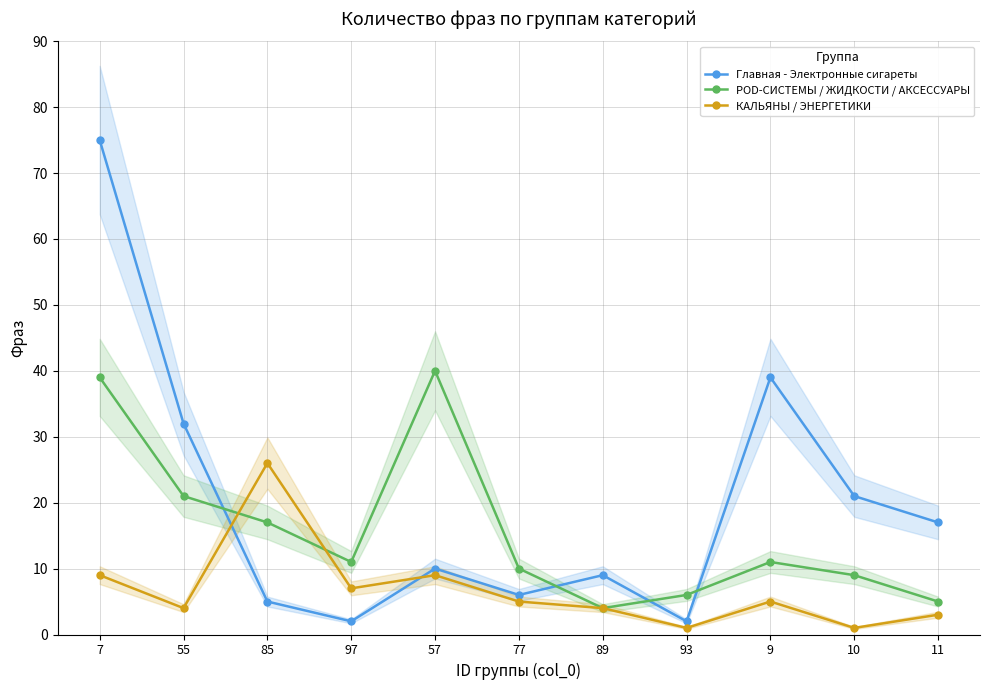

In КАЛЬЯНЫ / ЭНЕРГЕТИКИ, how many points are lower than both neighbors (excluding endpoints)?

4